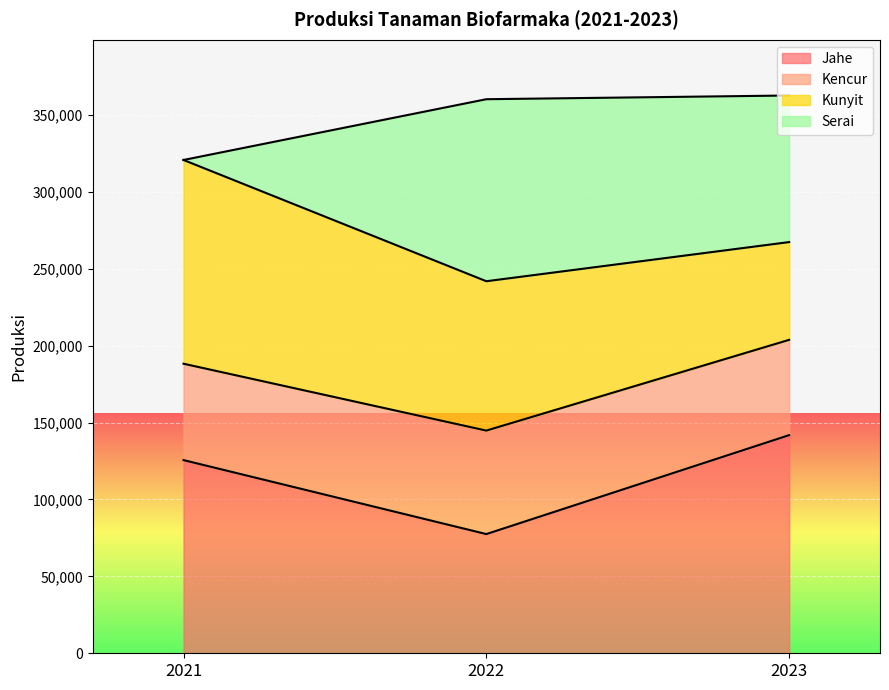

Which series has the largest range (max minus min)?

Serai